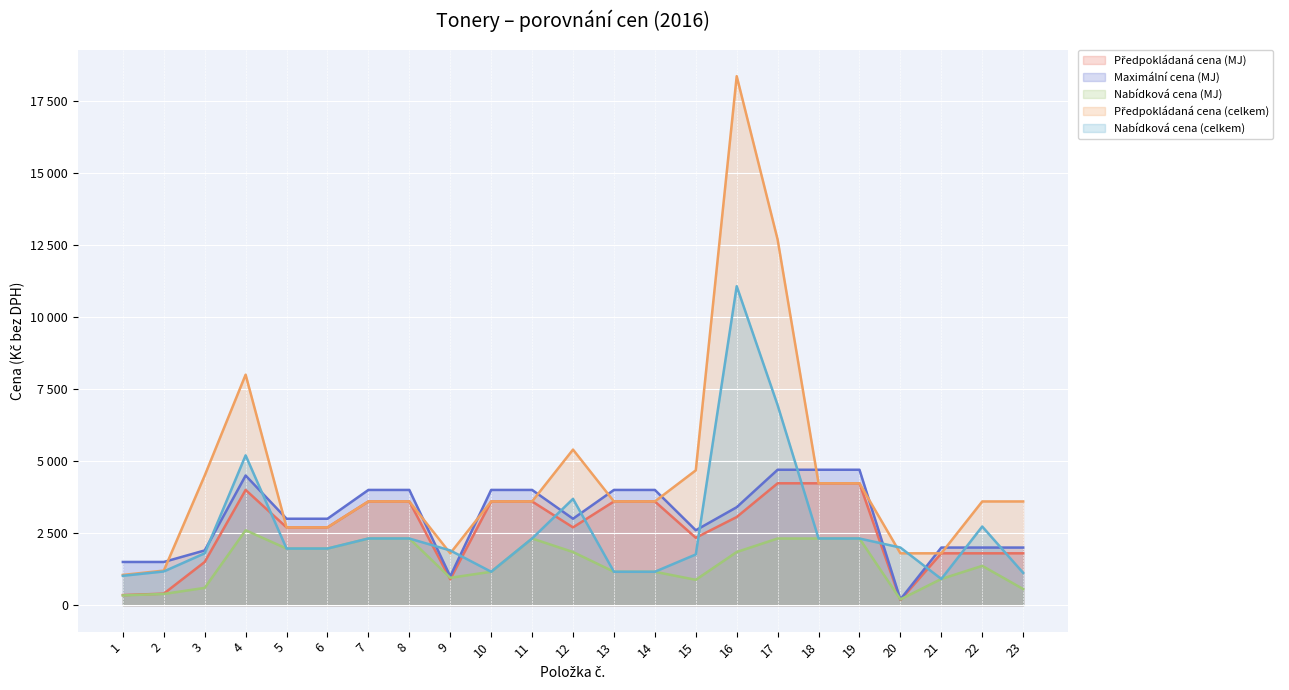

Which series has the largest total across all categories?

Předpokládaná cena (celkem)